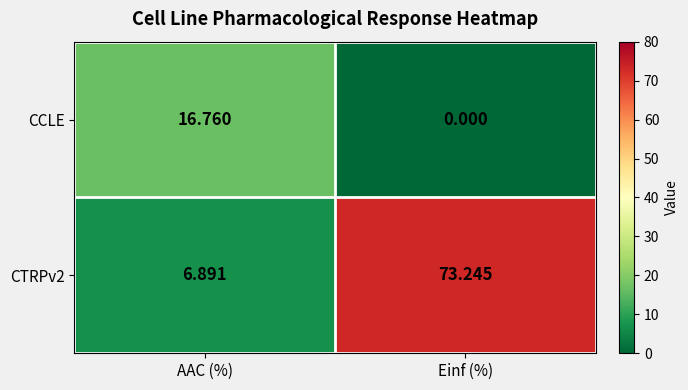

At which category is the sum across all series the highest?

Einf (%)